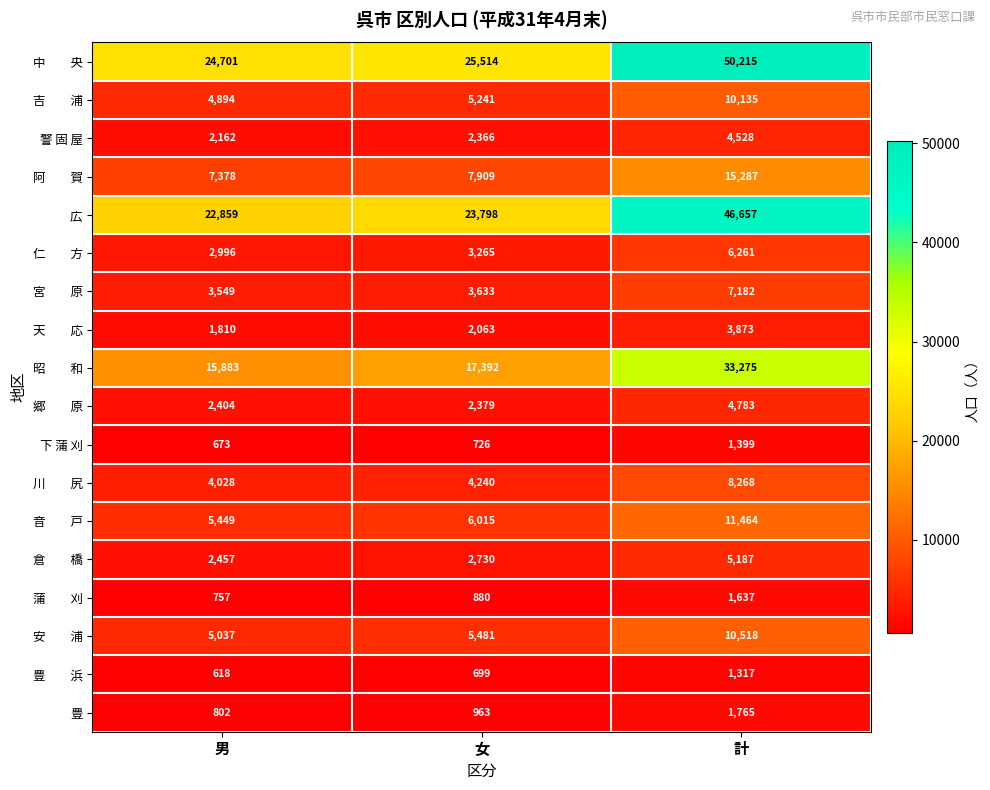

What is the maximum value for 豊?

1765